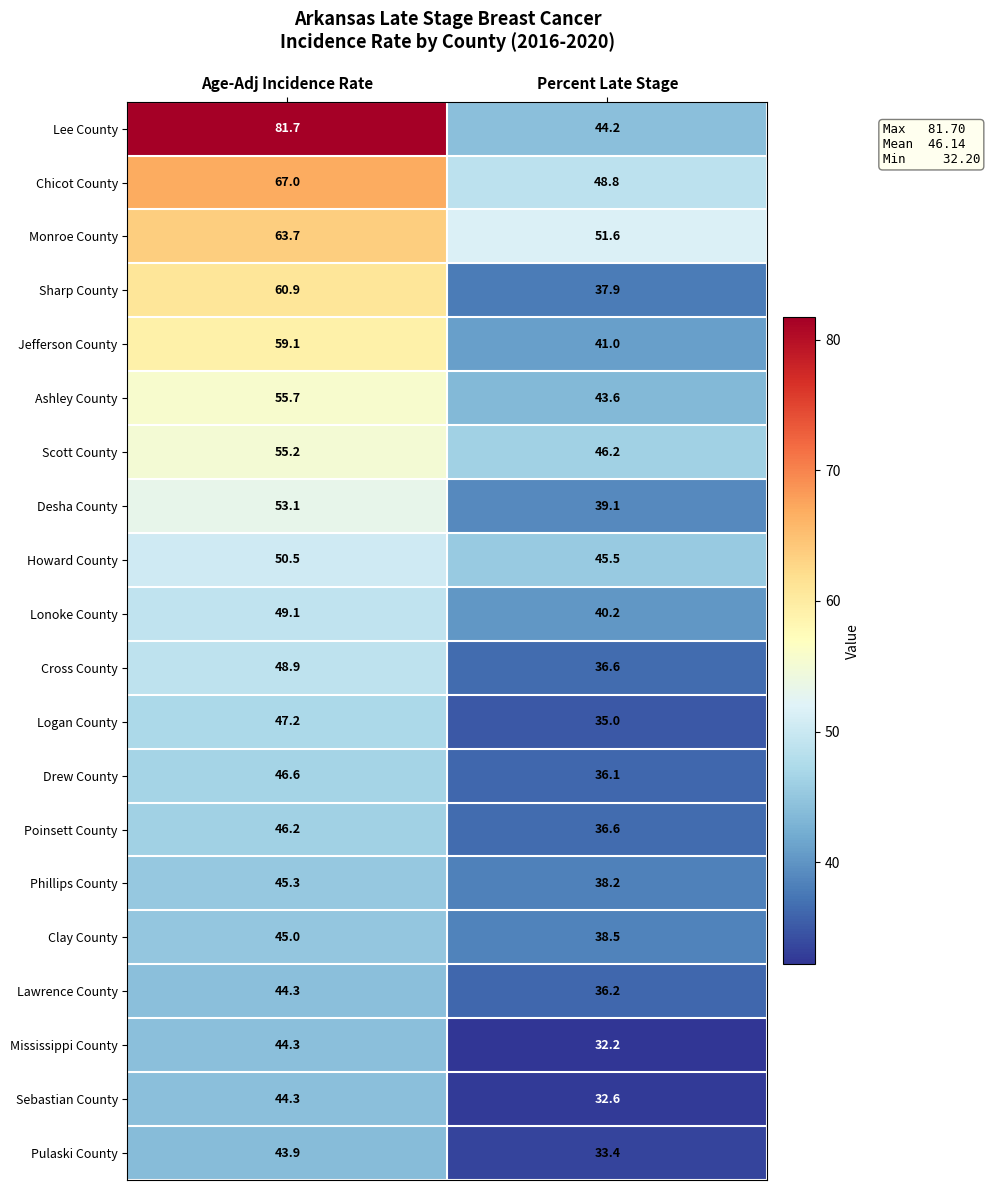

At which category is the sum across all series the highest?

Age-Adj Incidence Rate